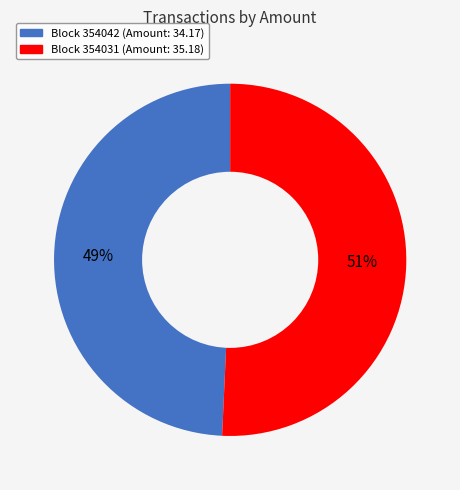

Does any single category account for the majority?

Yes